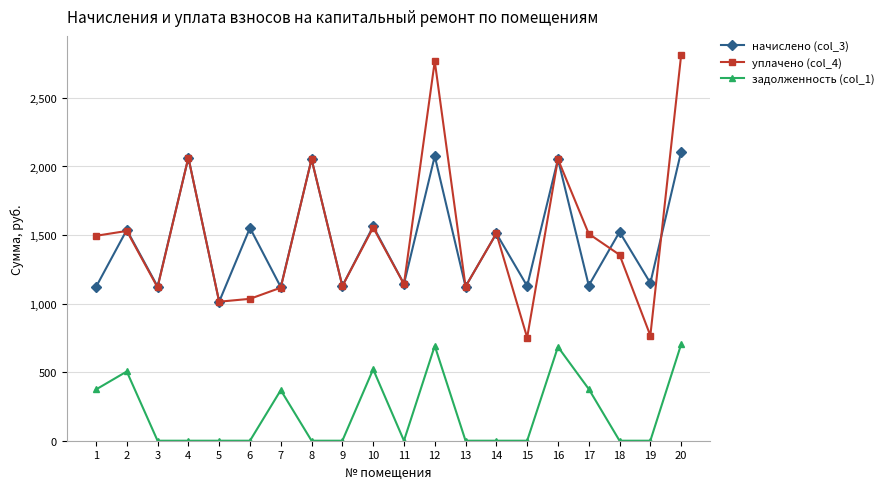

True or false: начислено (col_3) has more than 2 points higher than both neighbors.

True